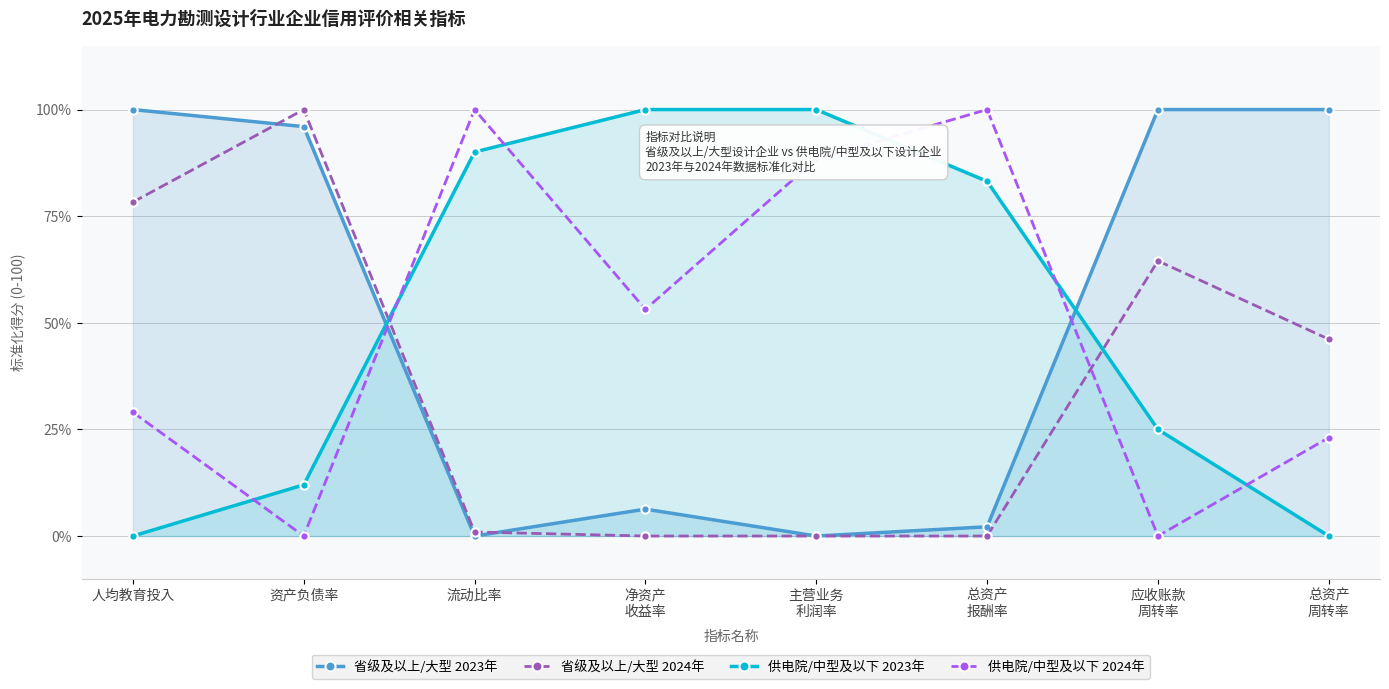

How many categories are shown in the chart?

8